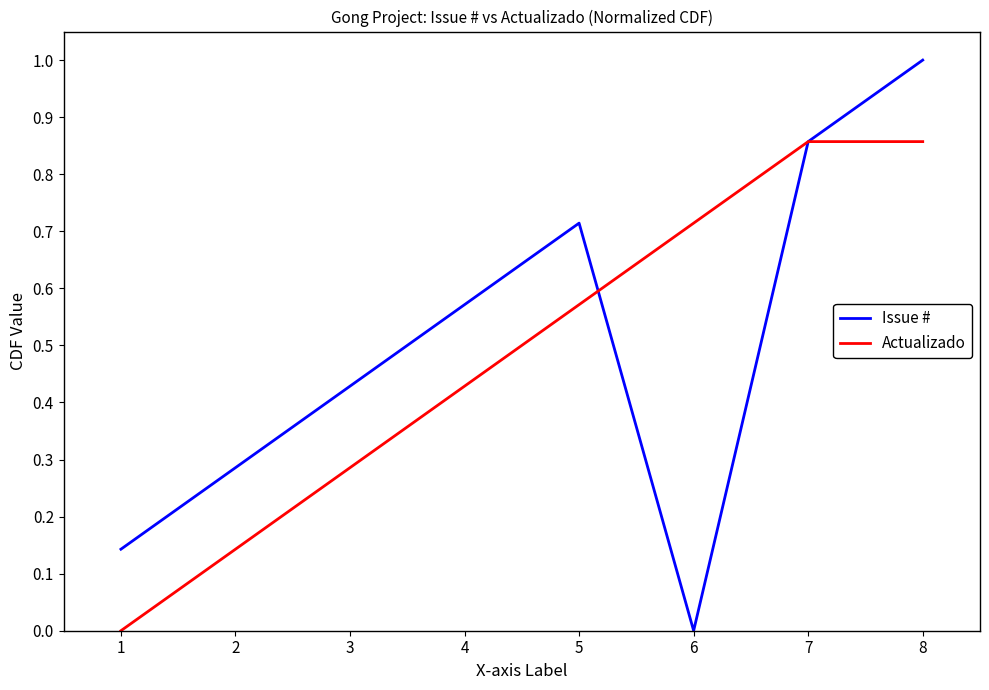

What are all the series names shown in the legend?

Issue #, Actualizado